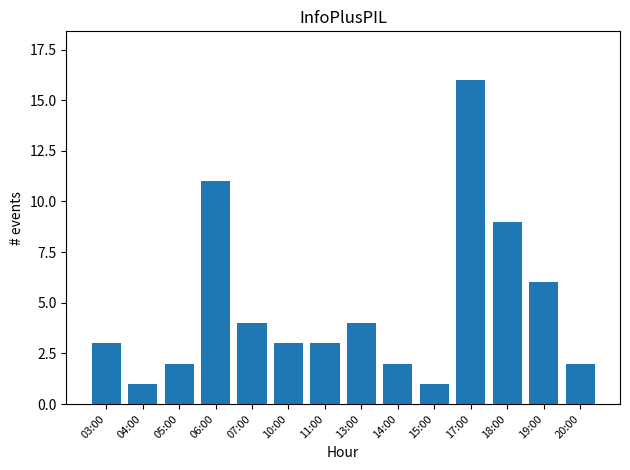

How many bars are there in total?

14